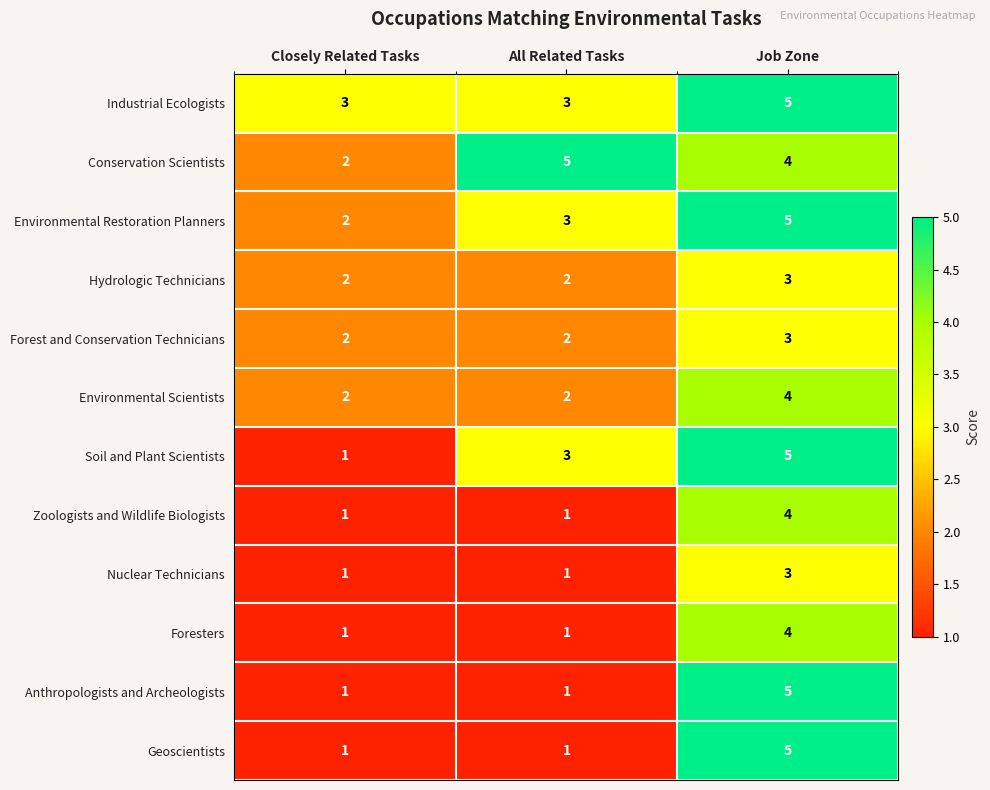

What is the sum of the Nuclear Technicians values at Closely Related Tasks and Job Zone?

4